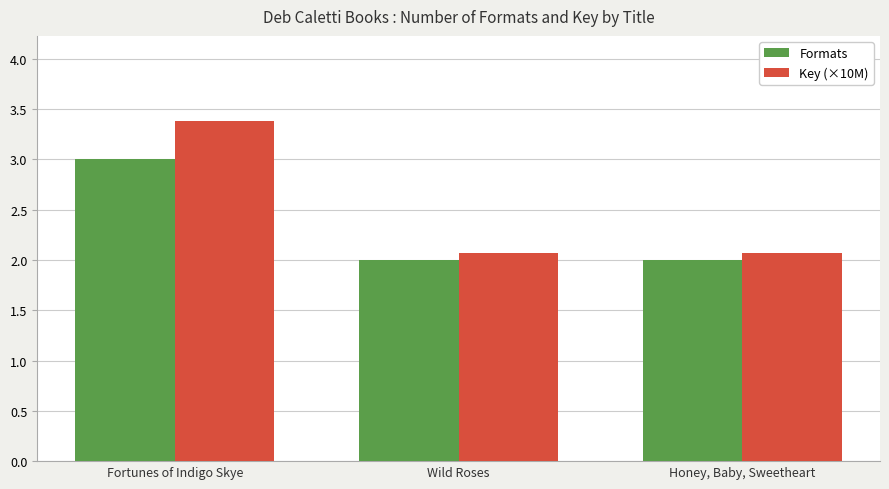

What is the smallest value displayed?

2.0